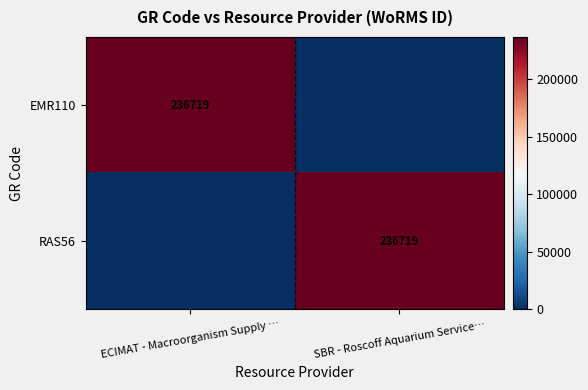

Which label corresponds to the largest value in the chart?

ECIMAT - Macroorganism Supply …